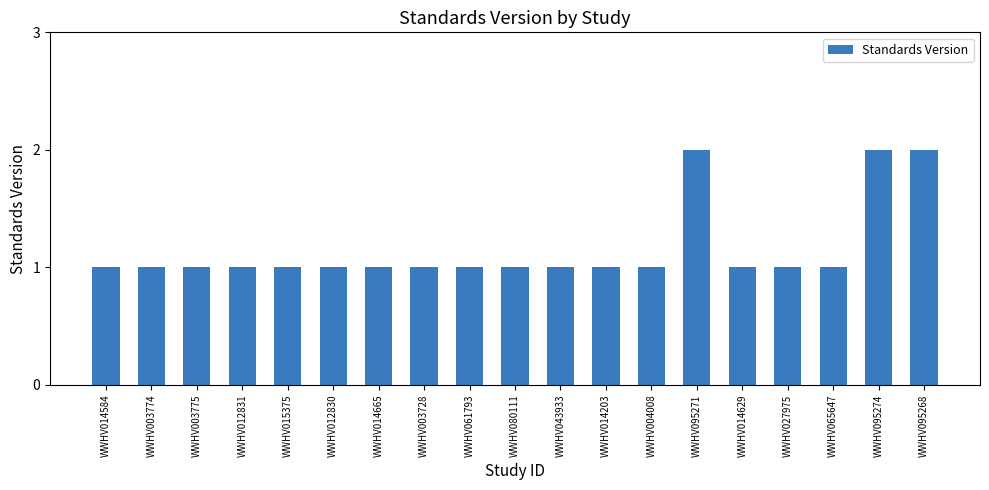

What value does the data have at WWHV080111?

1